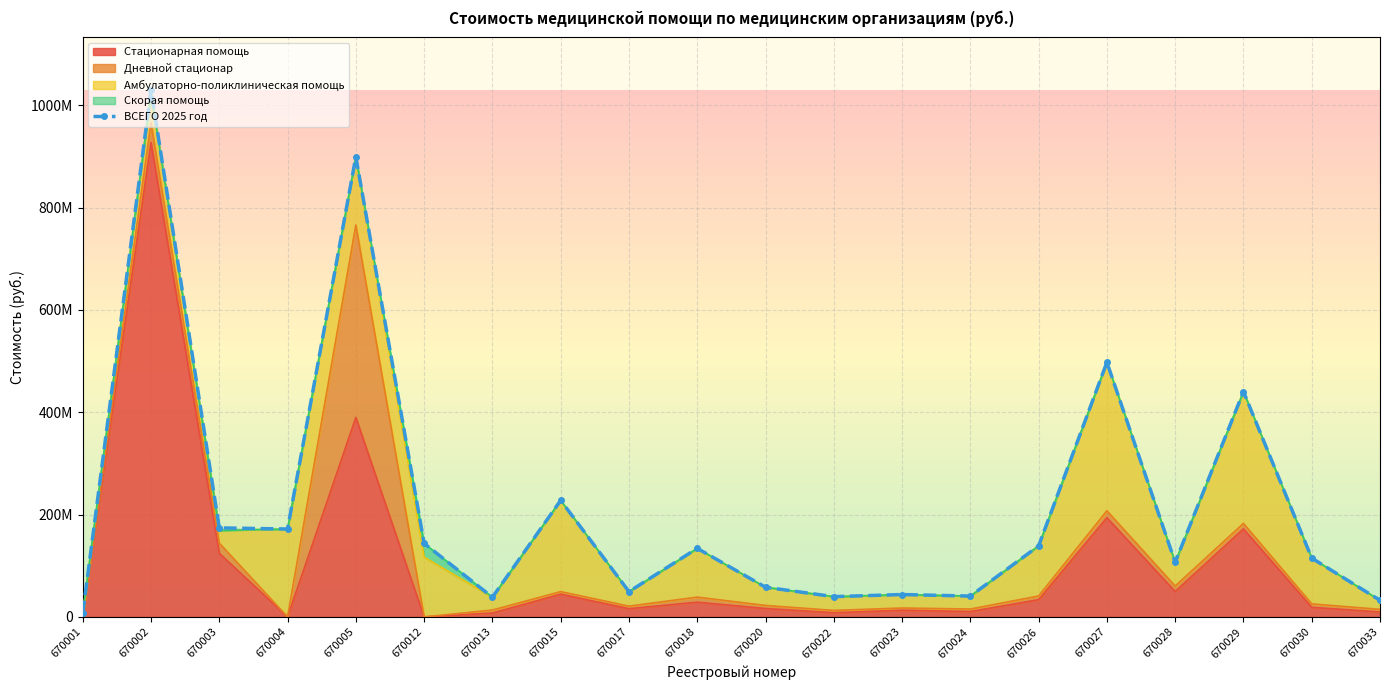

Rank the categories by value from highest to lowest.

670002, 670005, 670027, 670029, 670015, 670003, 670004, 670012, 670026, 670018, 670030, 670028, 670020, 670017, 670023, 670024, 670022, 670013, 670033, 670001